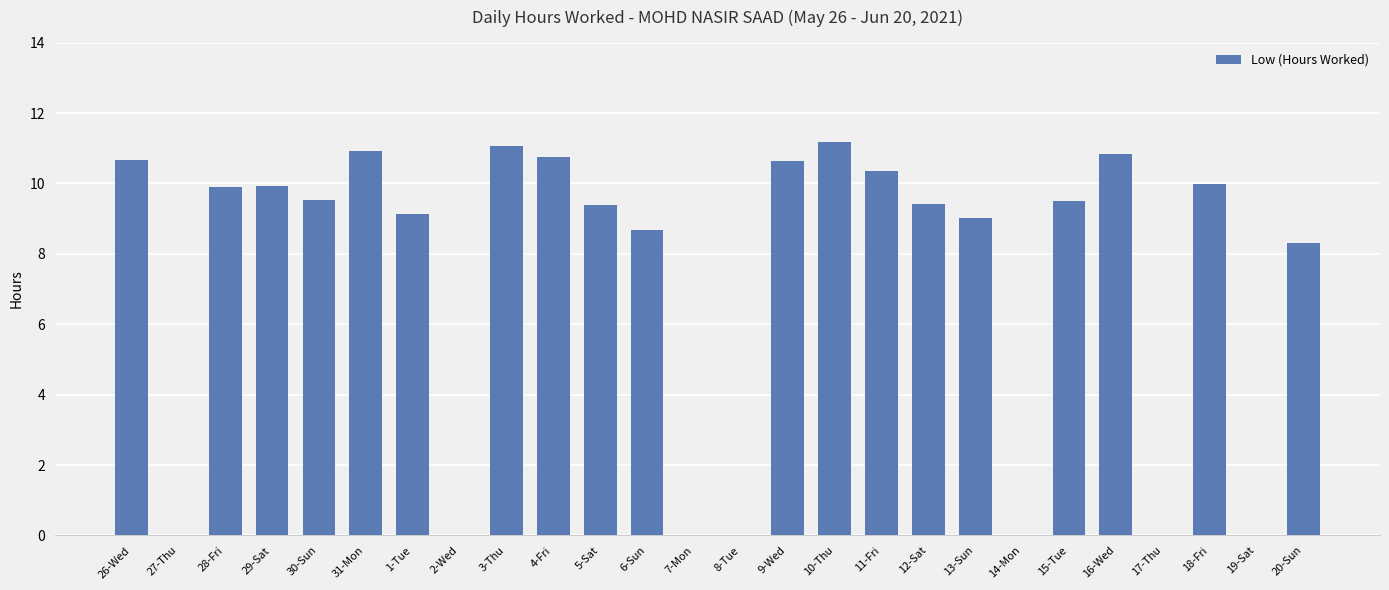

Which has a higher value, 30-Sun or 16-Wed?

16-Wed